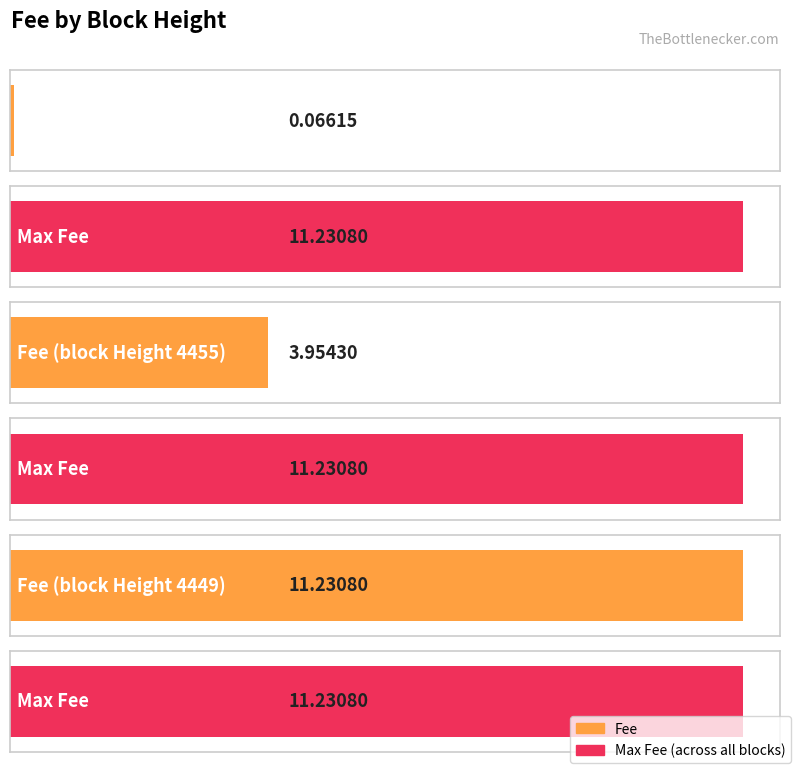

At which category does the chart reach its minimum across all series?

4511